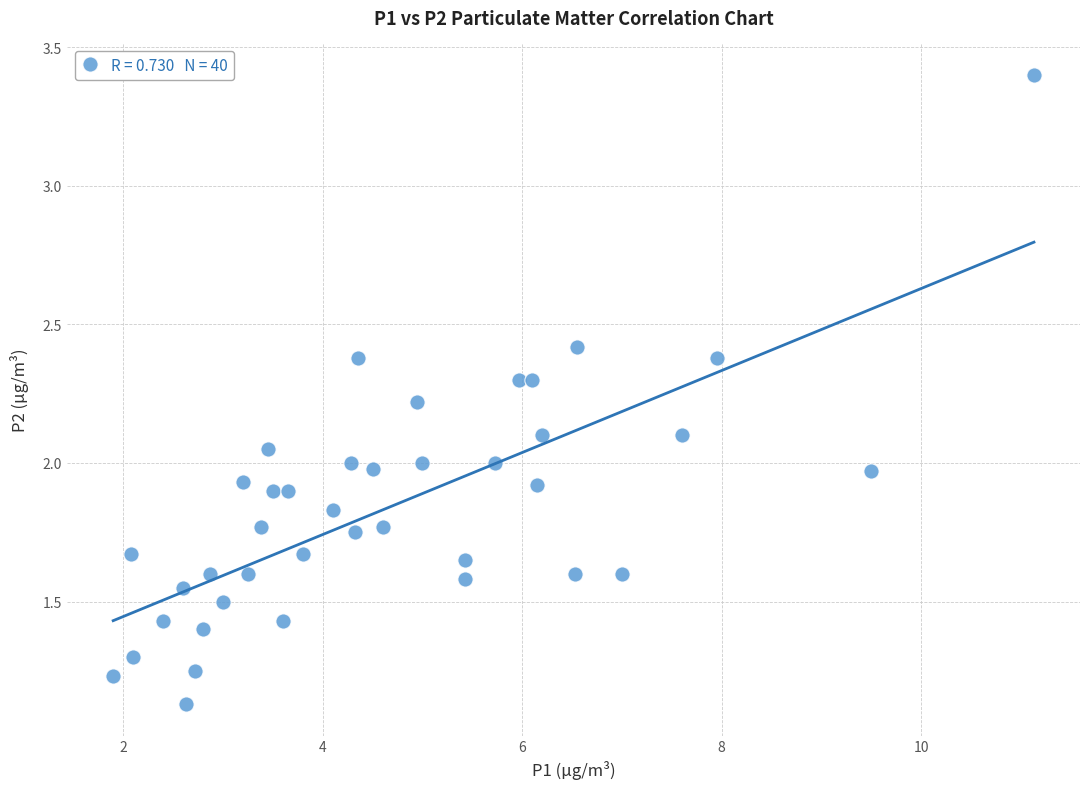

What is the range of X values (max minus min)?

9.2